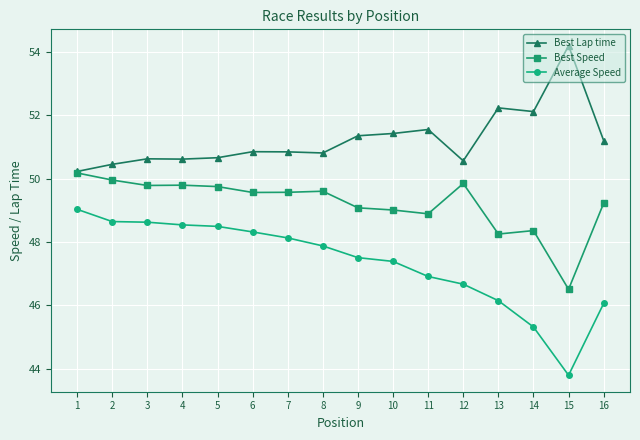

Count the number of data series in this chart.

3